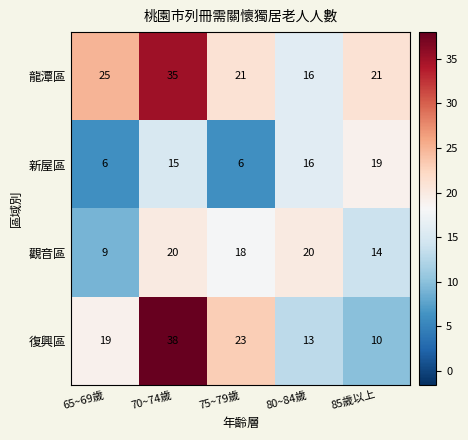

Which series has the largest total across all categories?

龍潭區